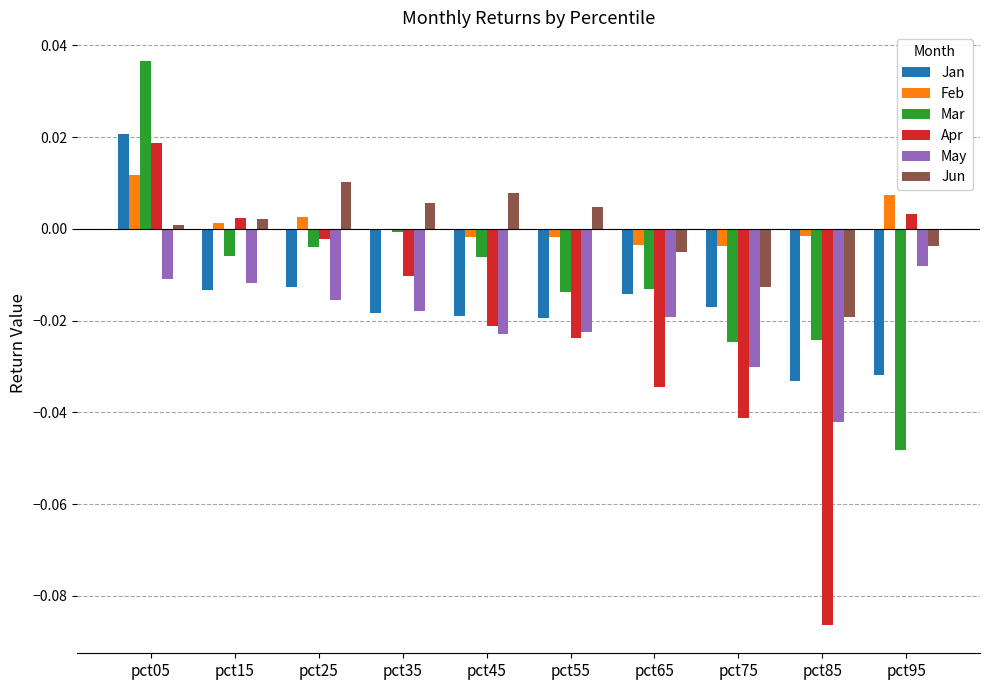

Between pct75 and pct95, which series saw the biggest shift?

Apr